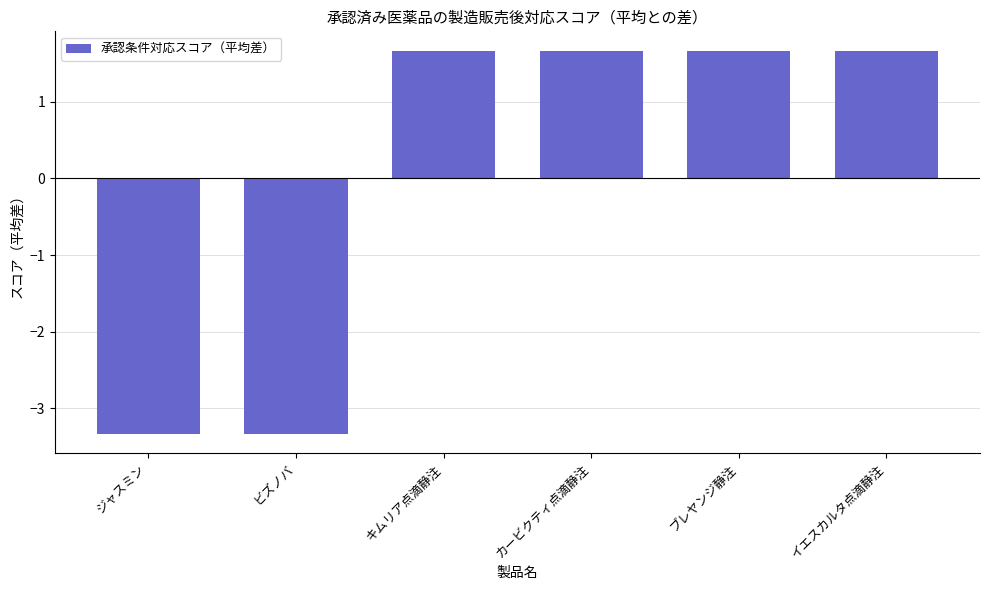

Which has a higher value, ブレヤンジ静注 or ジャスミン?

ブレヤンジ静注